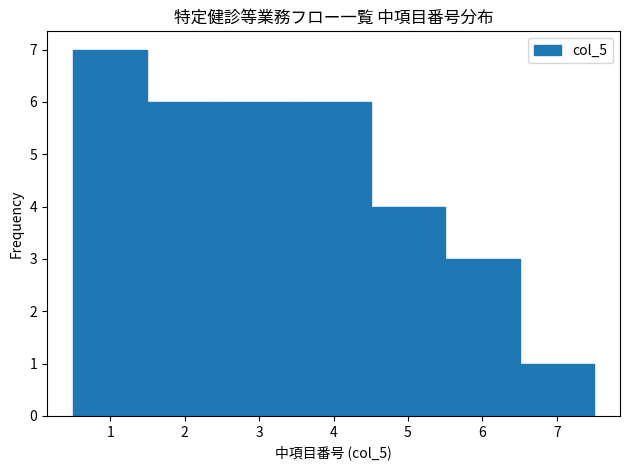

What is the height of the bar covering 3.5 to 4.5 on the x-axis? The values are not printed on the chart, so give them approximately, as read against the axis.

6